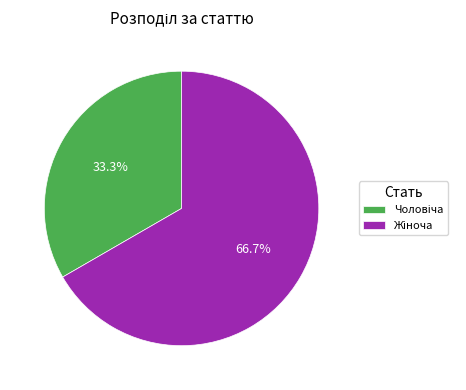

Count the number of slices in the pie.

2